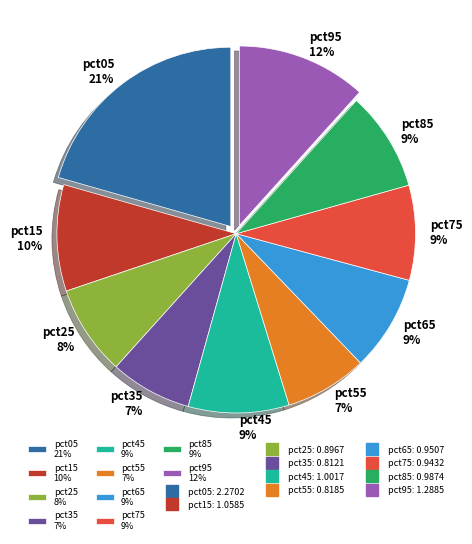

What is the largest slice in the pie chart?

pct05